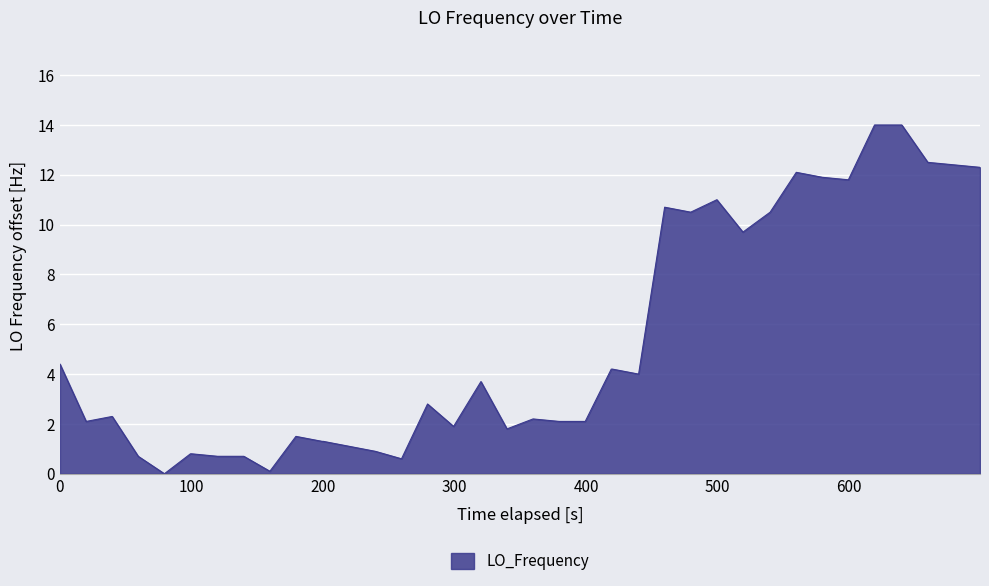

What is the maximum value shown in the chart?

14.0